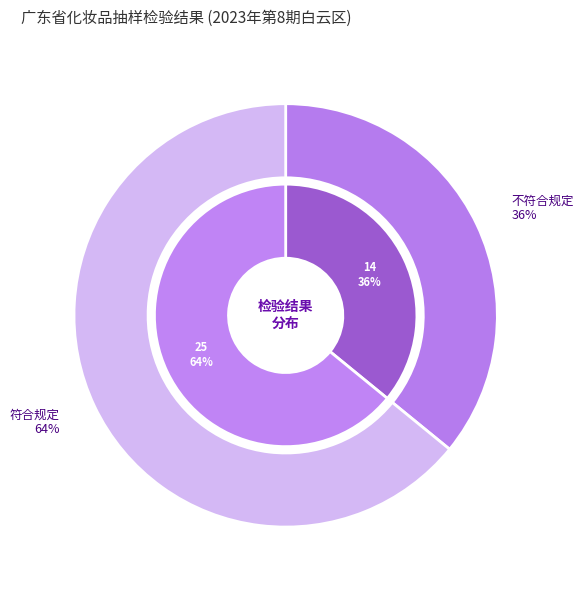

How many slices are in this pie chart?

2